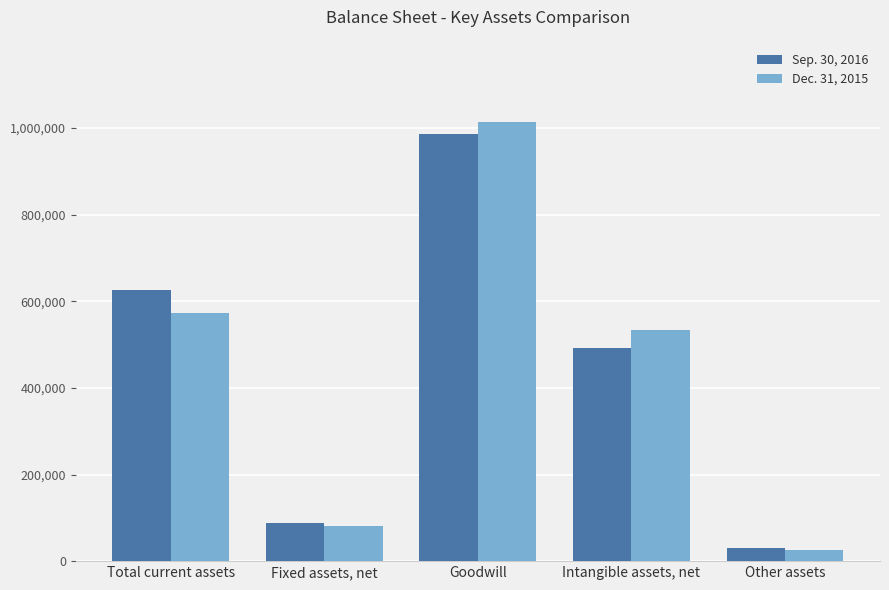

Reading right to left, what are all the values shown in this chart?

Sep. 30, 2016: 29898	492243	985584	87712	625010
Dec. 31, 2015: 25540	533938	1014798	80691	573776